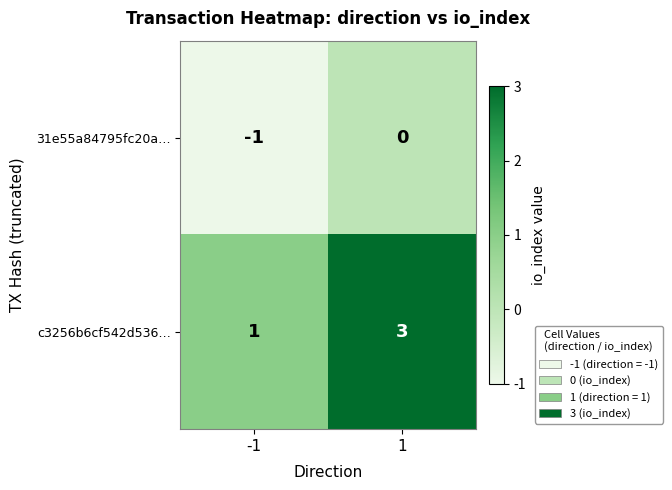

What is the approximate value of c3256b6cf542d536… at 1?

3